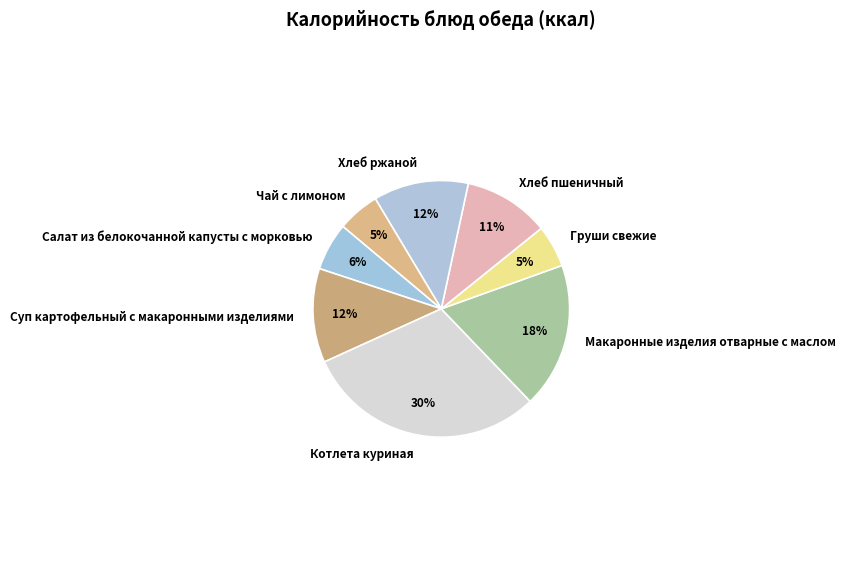

Is Суп картофельный с макаронными изделиями the majority of the pie?

No